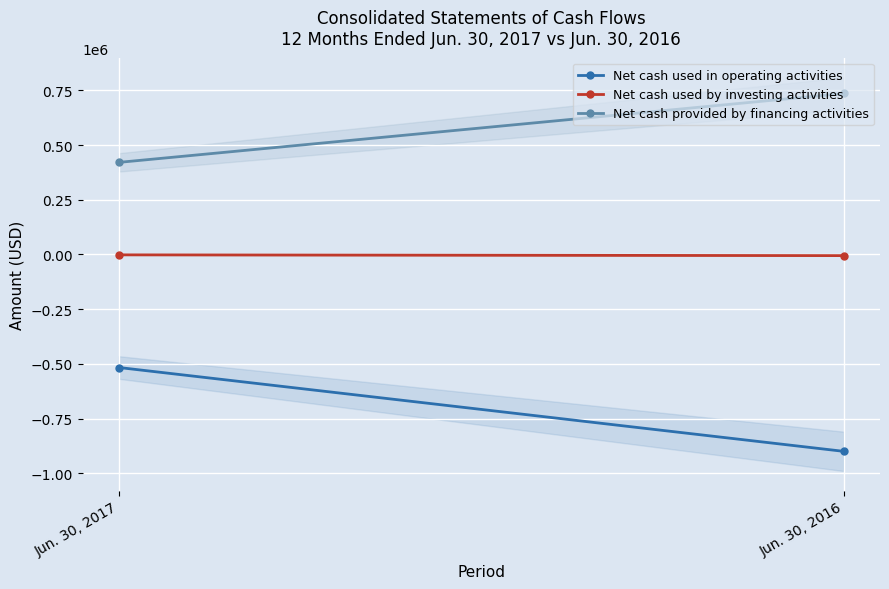

Rank the categories by Net cash used by investing activities value from highest to lowest.

Jun. 30, 2017, Jun. 30, 2016